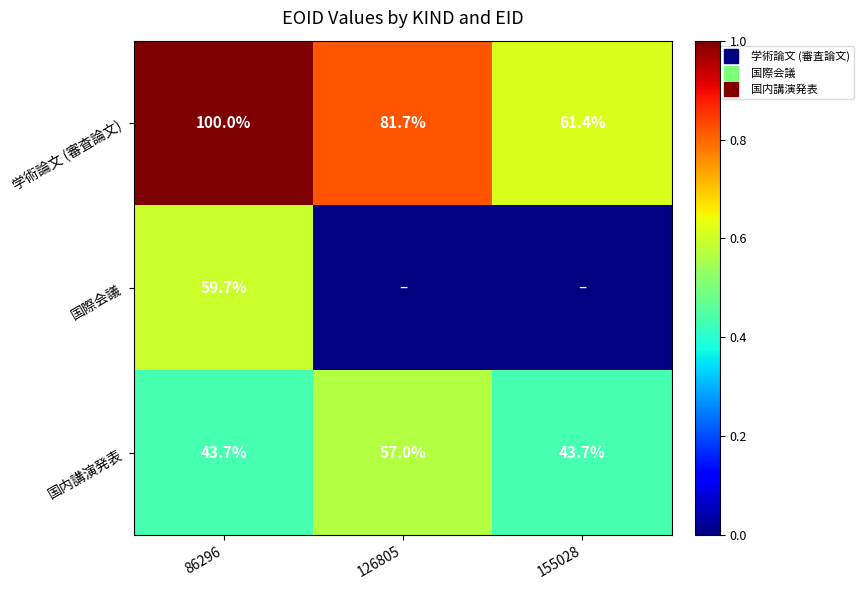

How many 学術論文 (審査論文) values are between 0 and 1?

3